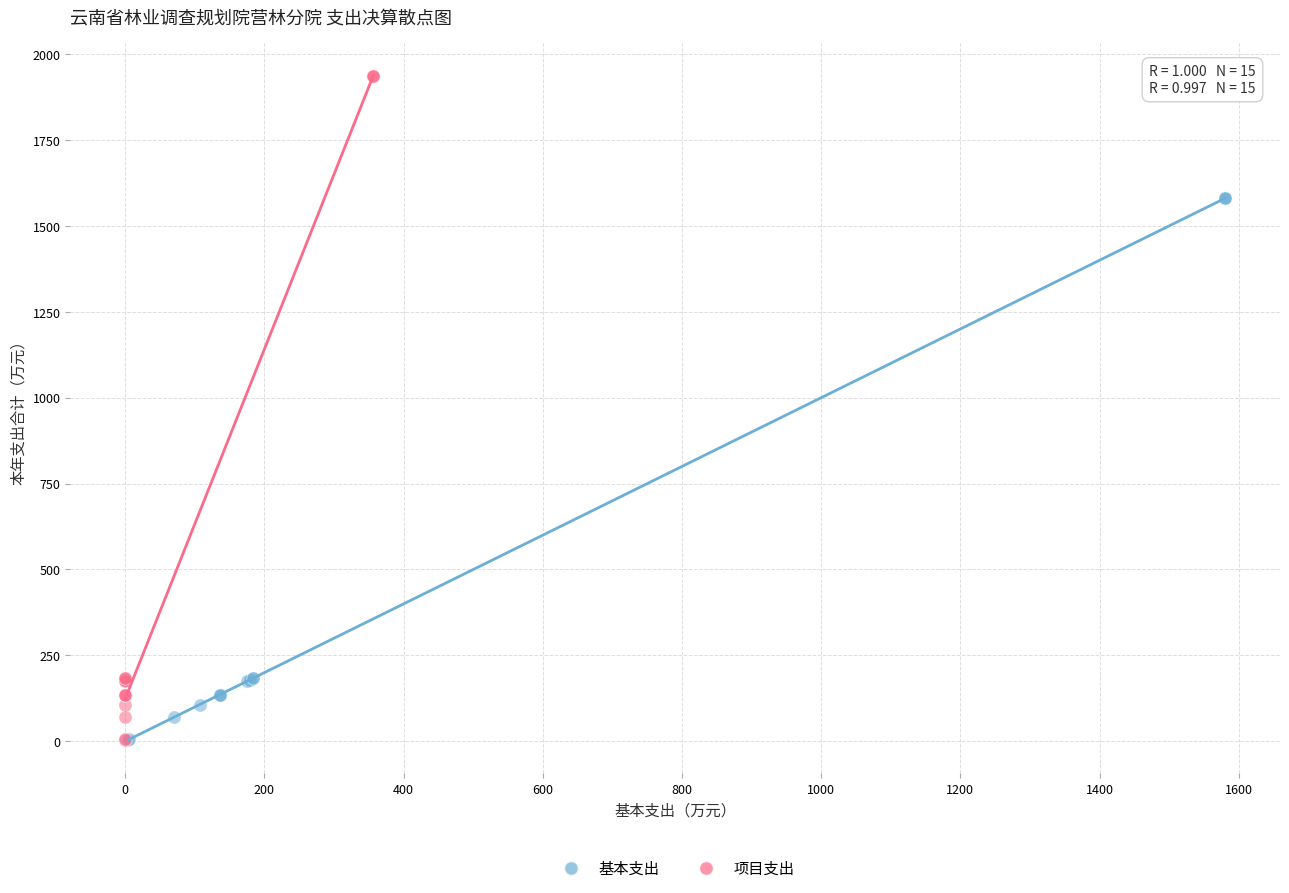

Which series reaches the maximum Y coordinate?

项目支出